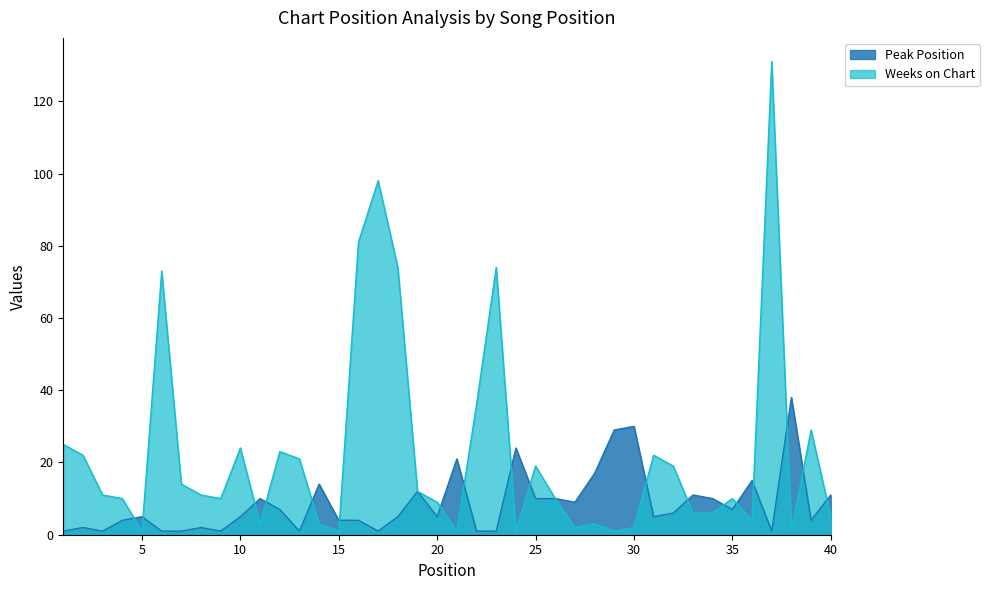

Rank the categories by Weeks on Chart value from highest to lowest.

37, 17, 16, 18, 23, 6, 22, 39, 1, 10, 12, 2, 31, 13, 25, 32, 7, 19, 3, 8, 4, 9, 26, 35, 20, 33, 34, 40, 36, 11, 14, 28, 27, 30, 5, 15, 21, 24, 29, 38